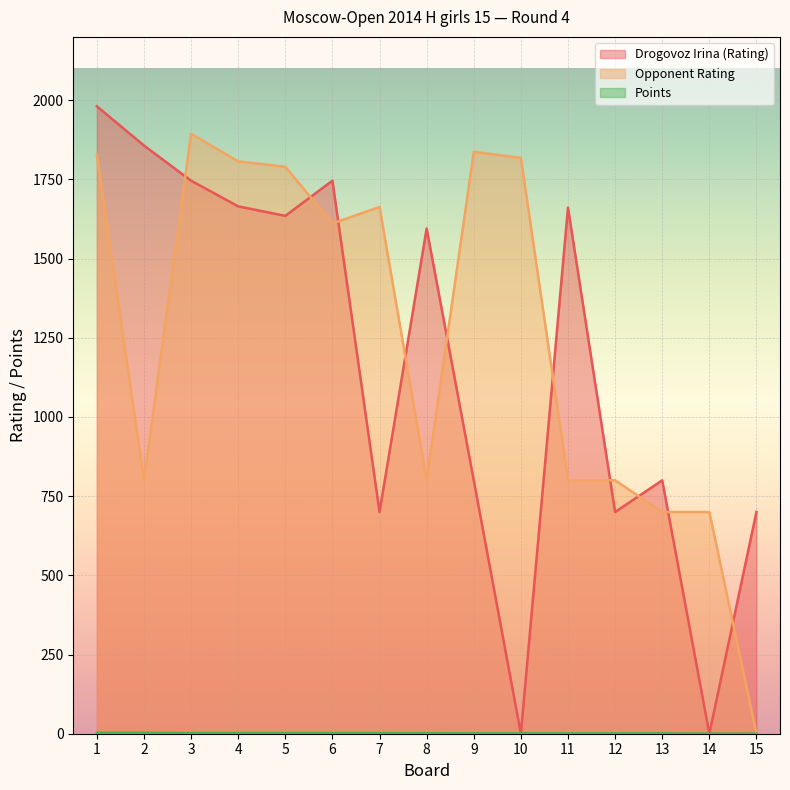

Which category has the lowest value in the Drogovoz Irina (Rating) series?

10